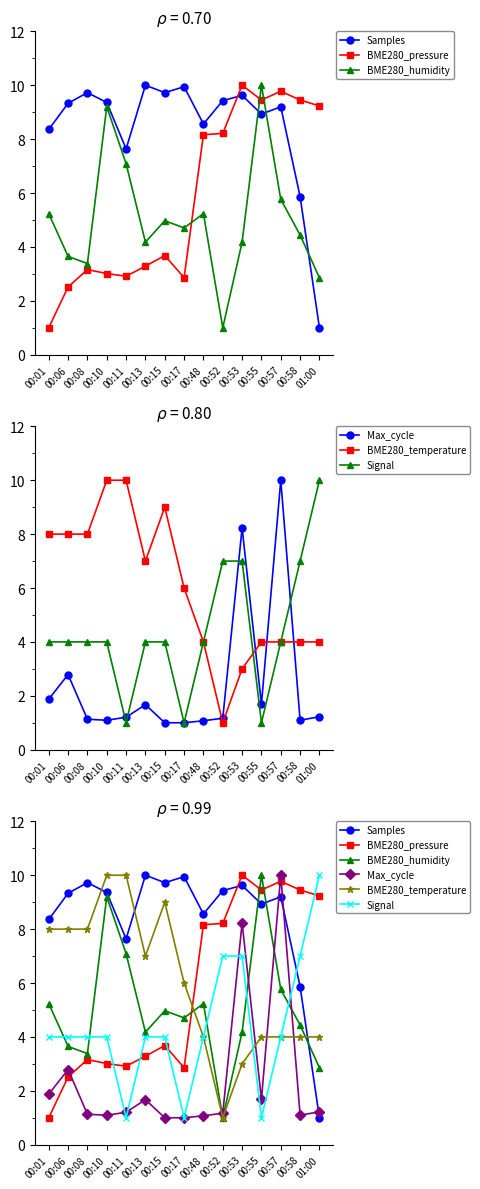

How many categories are shown in the chart?

15